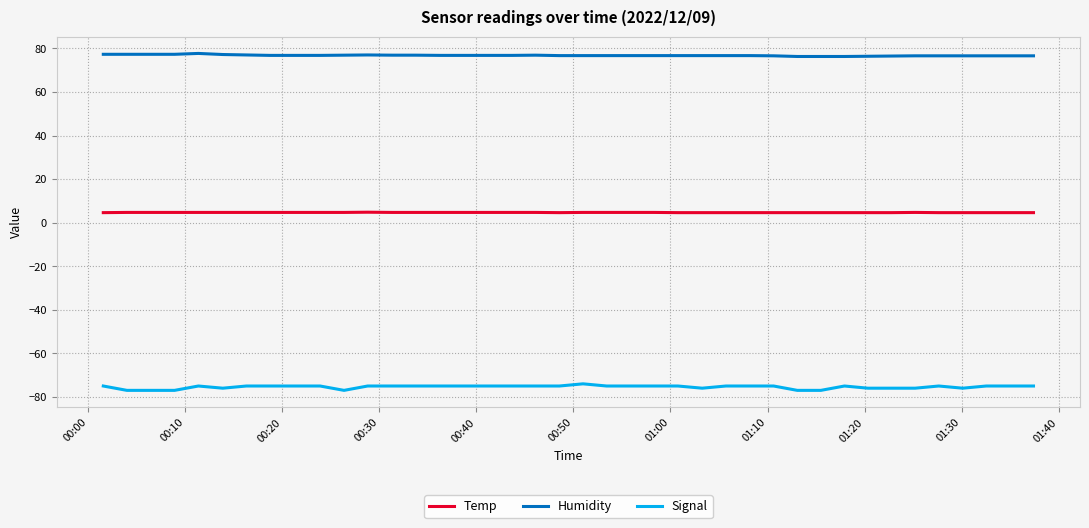

Rank the series by their average value, from highest to lowest.

Humidity, Temp, Signal